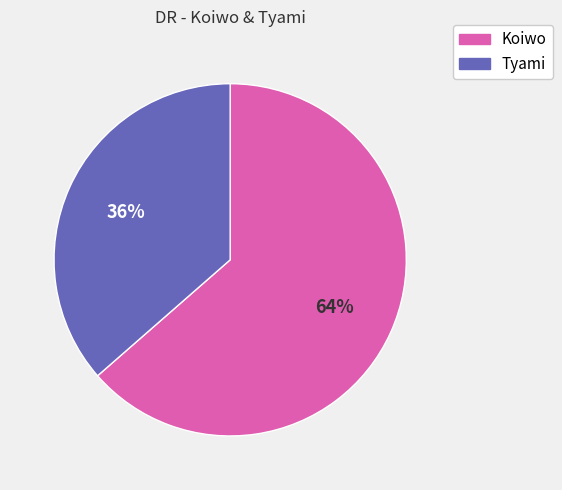

What is the largest slice in the pie chart?

Koiwo